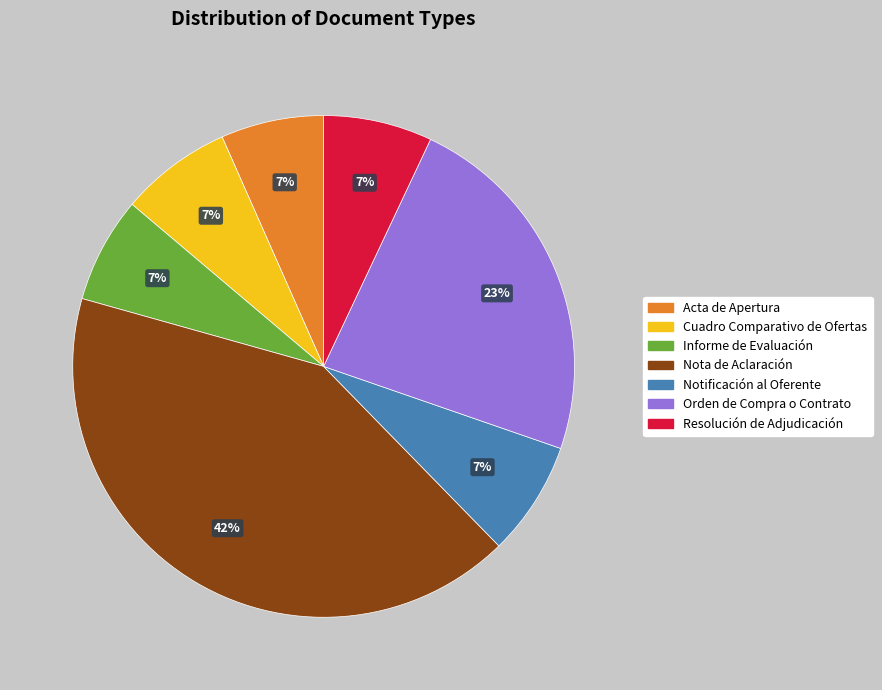

Is the sum of Resolución de Adjudicación and Cuadro Comparativo de Ofertas greater than half?

No